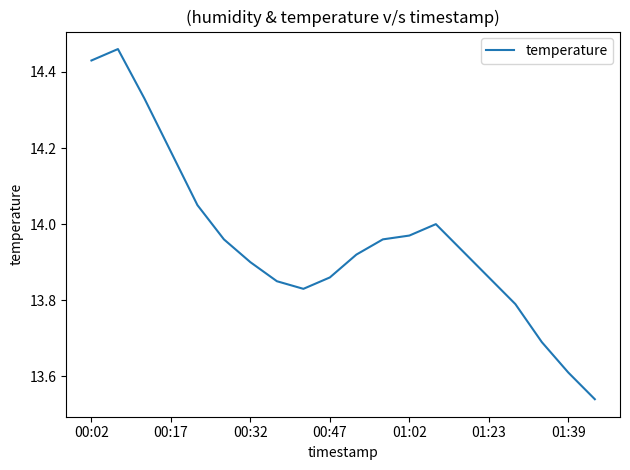

What is the difference between the maximum and minimum values?

0.9